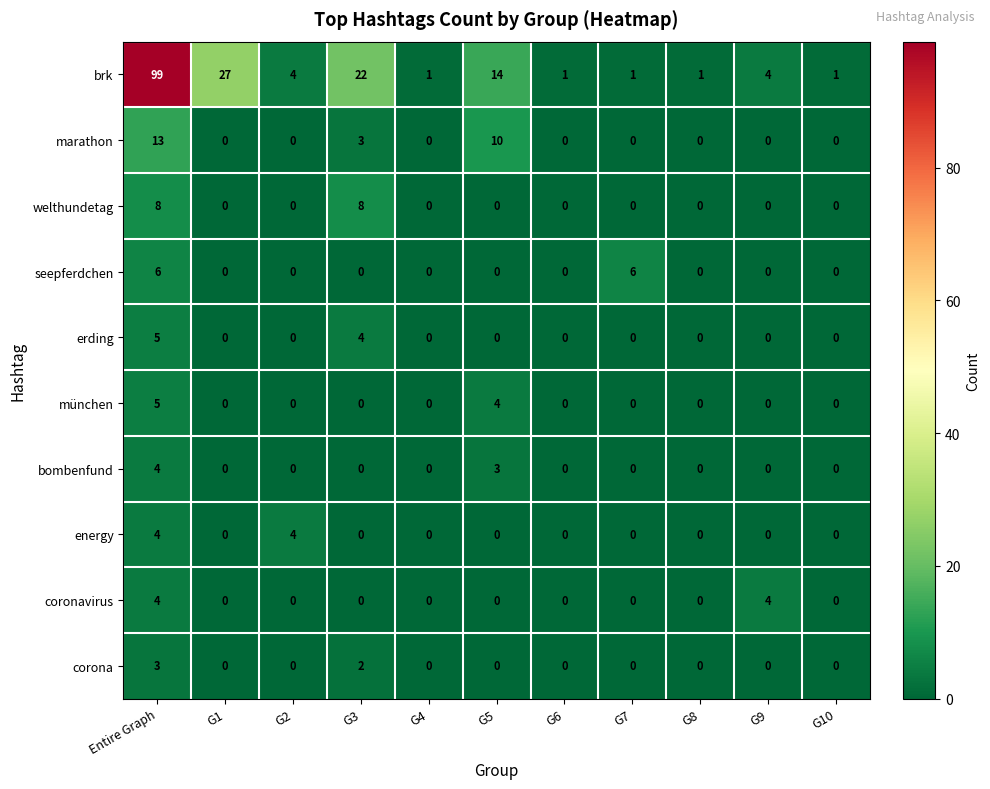

What is the sum of all coronavirus values?

8